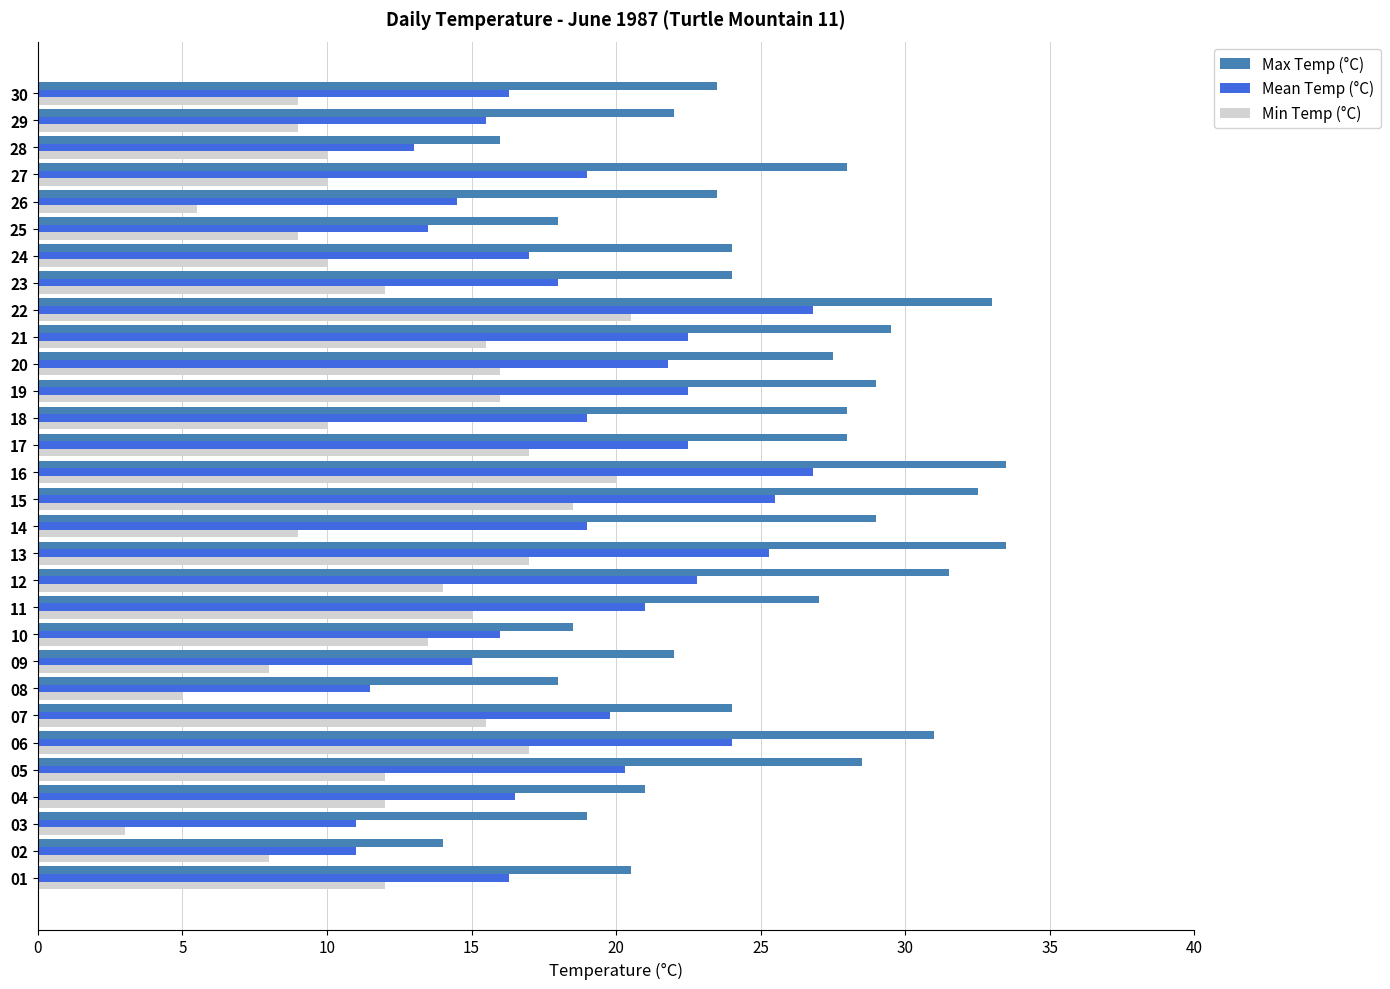

How many data points in Max Temp (°C) are less than 27?

15